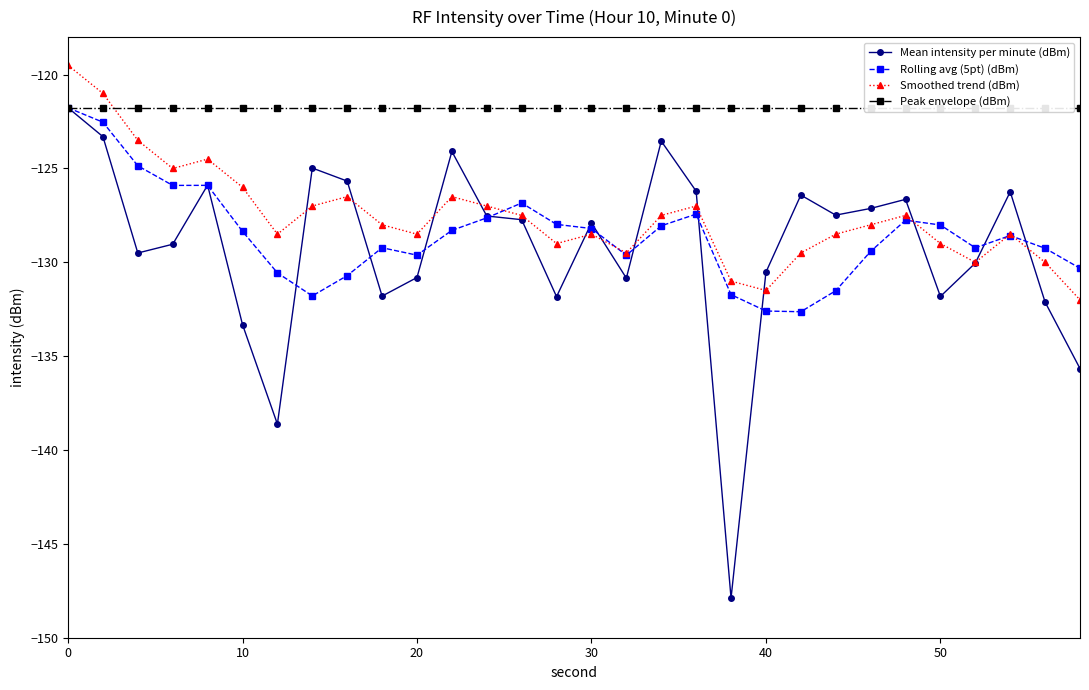

Is it true that Rolling avg (5pt) (dBm) equals -56.3 at 20?

False